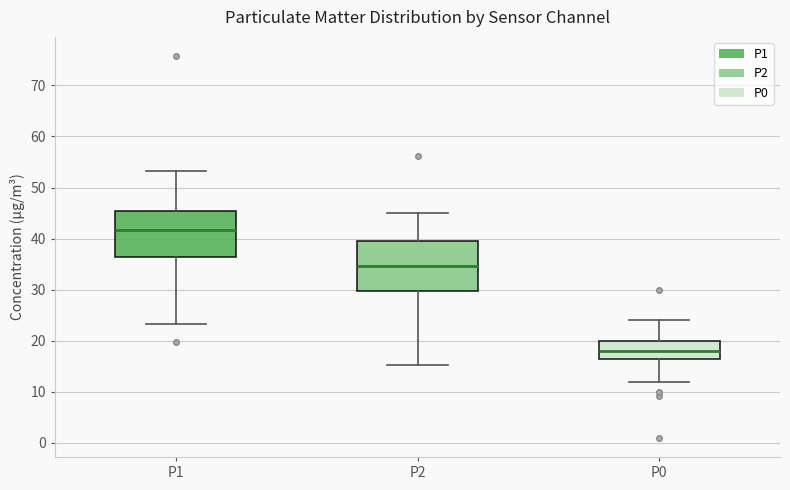

Where does the median line of the box for P1 sit on the y-axis? The values are not printed on the chart, so give them approximately, as read against the axis.

42